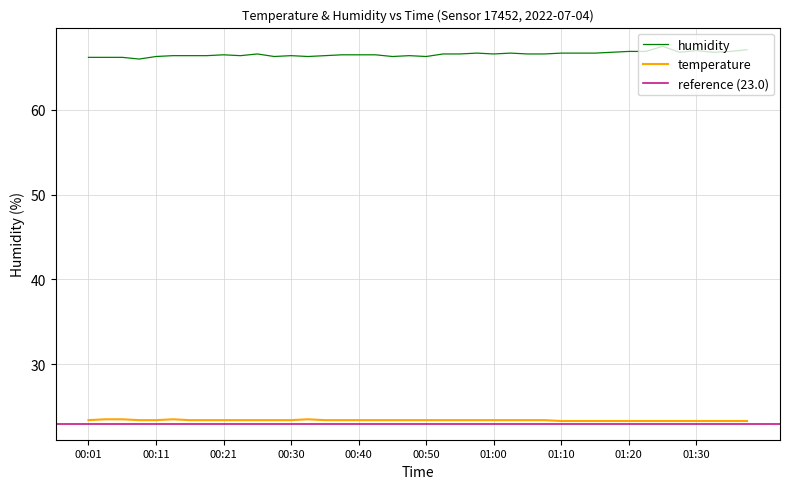

Reading left to right, what are all the values shown in this chart?

temperature: 00:01=23.4	00:04=23.5	00:06=23.5	00:08=23.4	00:11=23.4	00:13=23.5	00:16=23.4	00:18=23.4	00:21=23.4	00:23=23.4	00:26=23.4	00:28=23.4	00:30=23.4	00:33=23.5	00:35=23.4	00:38=23.4	00:40=23.4	00:43=23.4	00:45=23.4	00:48=23.4	00:50=23.4	00:53=23.4	00:55=23.4	00:58=23.4	01:00=23.4	01:03=23.4	01:05=23.4	01:07=23.4	01:10=23.3	01:12=23.3	01:15=23.3	01:17=23.3	01:20=23.3	01:22=23.3	01:25=23.3	01:27=23.3	01:30=23.3	01:32=23.3	01:35=23.3	01:37=23.3
humidity: 00:01=66.2	00:04=66.2	00:06=66.2	00:08=66.0	00:11=66.3	00:13=66.4	00:16=66.4	00:18=66.4	00:21=66.5	00:23=66.4	00:26=66.6	00:28=66.3	00:30=66.4	00:33=66.3	00:35=66.4	00:38=66.5	00:40=66.5	00:43=66.5	00:45=66.3	00:48=66.4	00:50=66.3	00:53=66.6	00:55=66.6	00:58=66.7	01:00=66.6	01:03=66.7	01:05=66.6	01:07=66.6	01:10=66.7	01:12=66.7	01:15=66.7	01:17=66.8	01:20=66.9	01:22=66.9	01:25=67.5	01:27=66.8	01:30=67.0	01:32=66.8	01:35=66.9	01:37=67.1